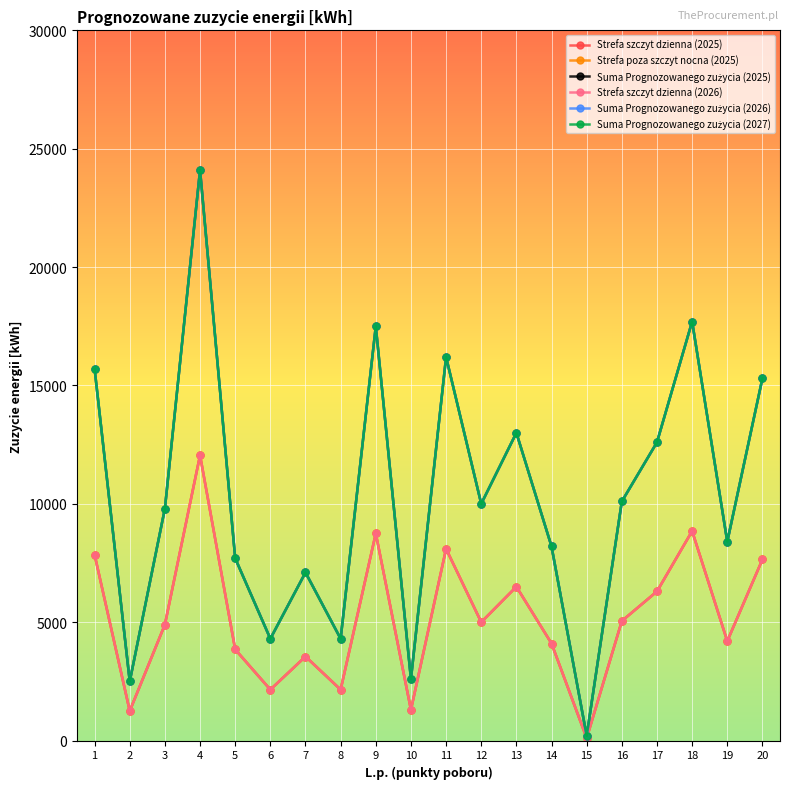

Is the value of Suma Prognozowanego zużycia (2025) at 8 greater than the value of Strefa szczyt dzienna (2026) at 2?

Yes